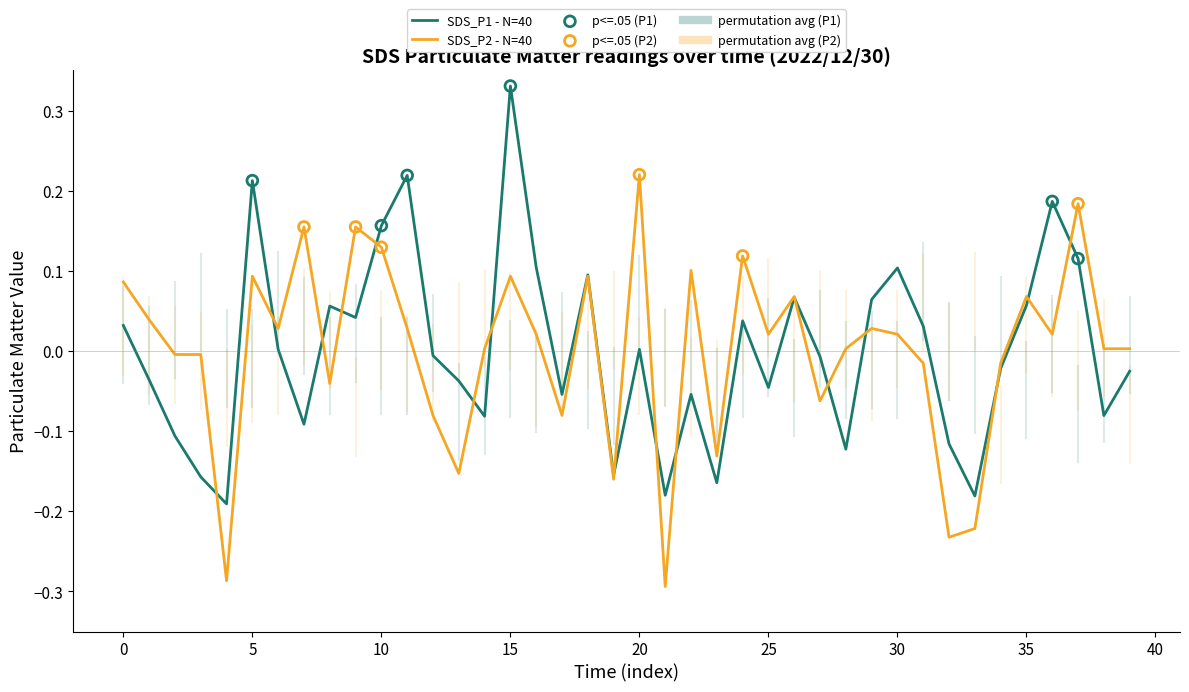

Is this an area chart (filled region under the line)?

No